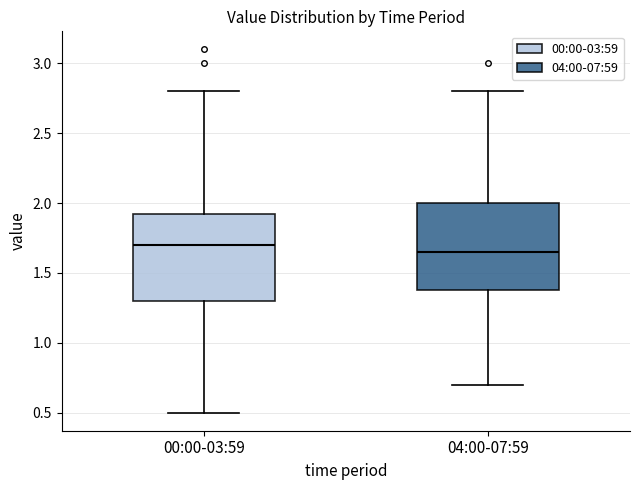

Reading left to right, transcribe this box plot: for each box, give where its median line is, the range the box spans, and where its two whiskers end, as read against the y-axis. The values are not printed on the chart, so give them approximately, as read against the axis.

00:00-03:59: median 1.70, box 1.30 to 1.95, whiskers 0.50 to 2.80
04:00-07:59: median 1.65, box 1.40 to 2.00, whiskers 0.70 to 2.80